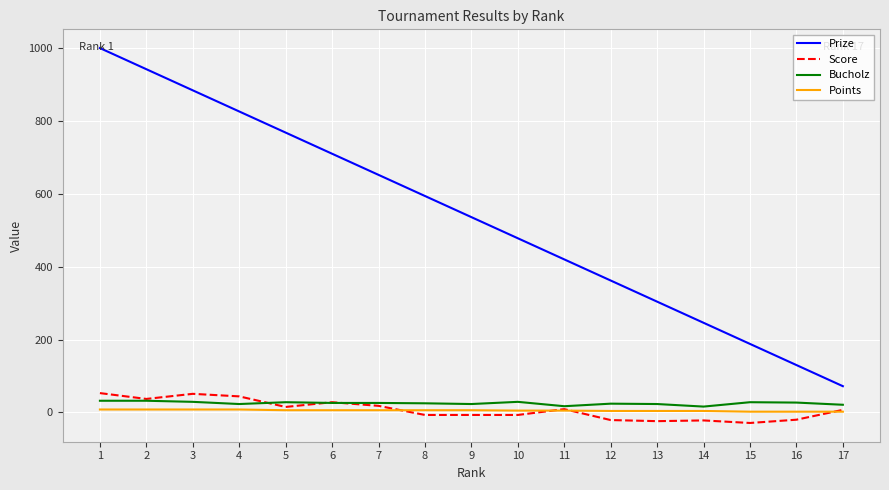

Which series has the largest range (max minus min)?

Prize